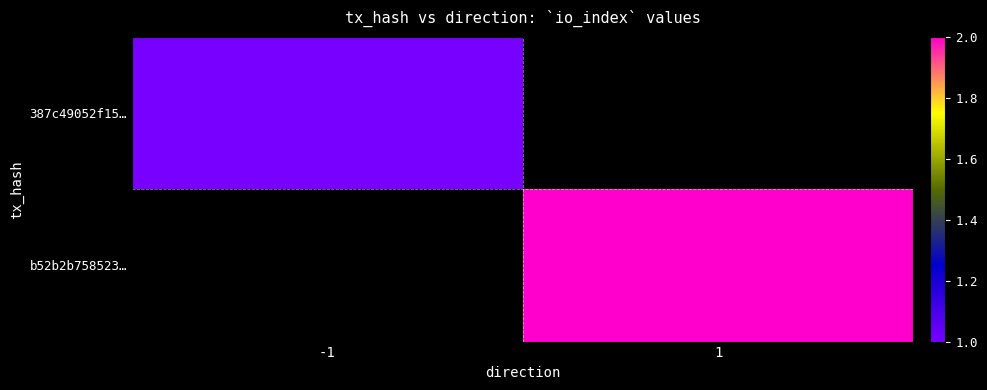

What is the maximum value shown in the chart?

2.0